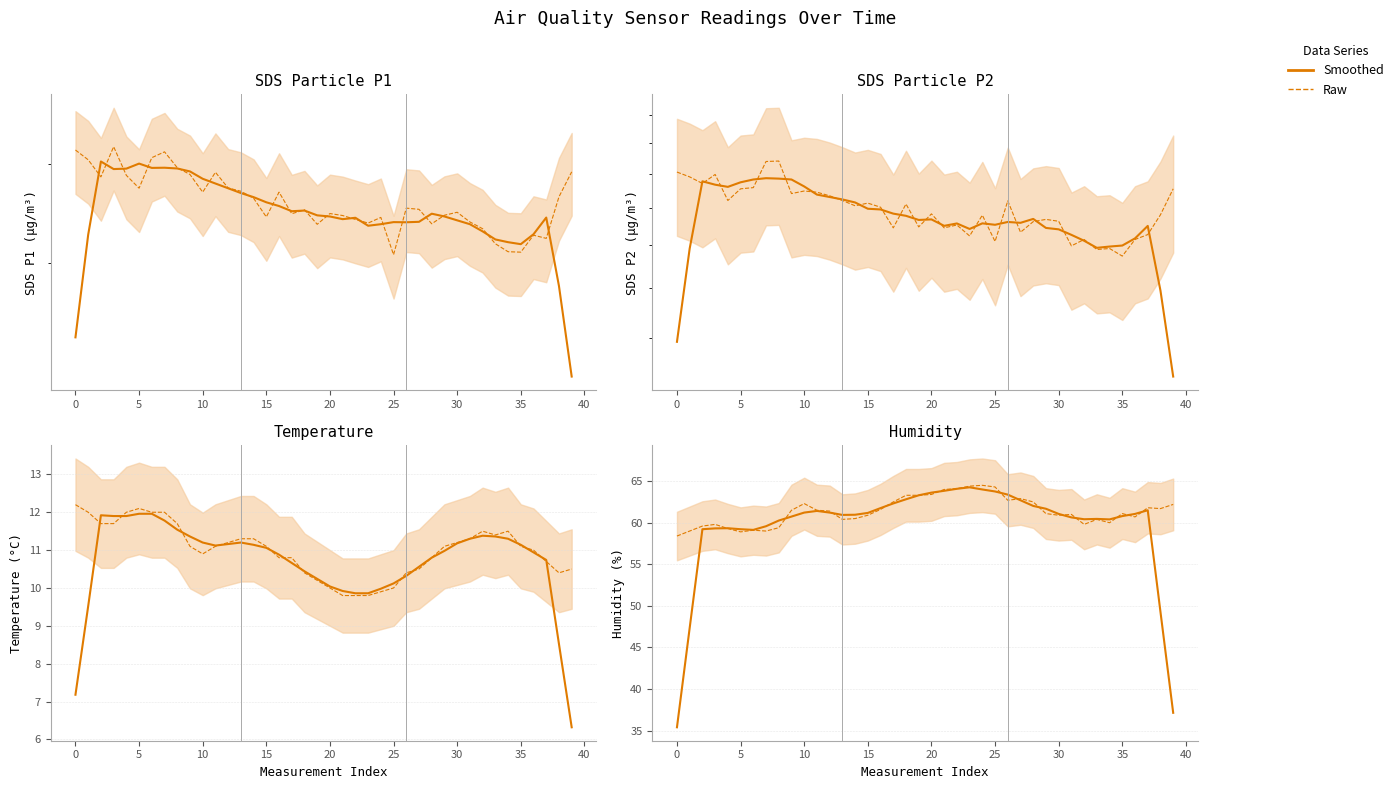

What is the value of the Humidity point at the 32nd from the left?

61.0